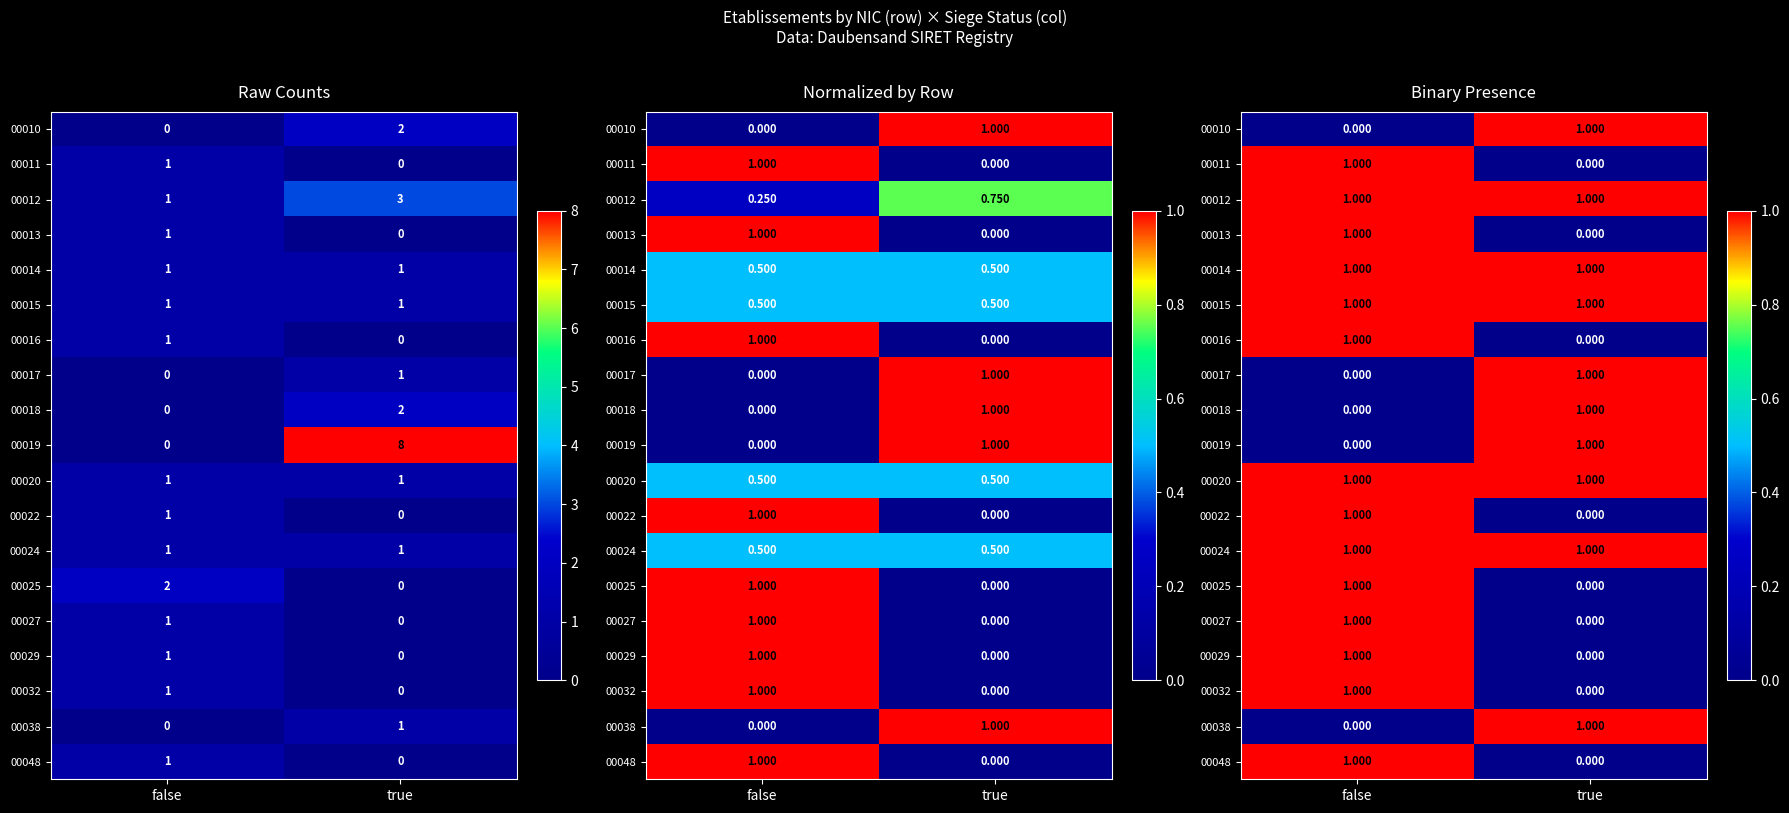

At true, list the series in order from largest to smallest.

00010, 00012, 00014, 00015, 00017, 00018, 00019, 00020, 00024, 00038, 00011, 00013, 00016, 00022, 00025, 00027, 00029, 00032, 00048